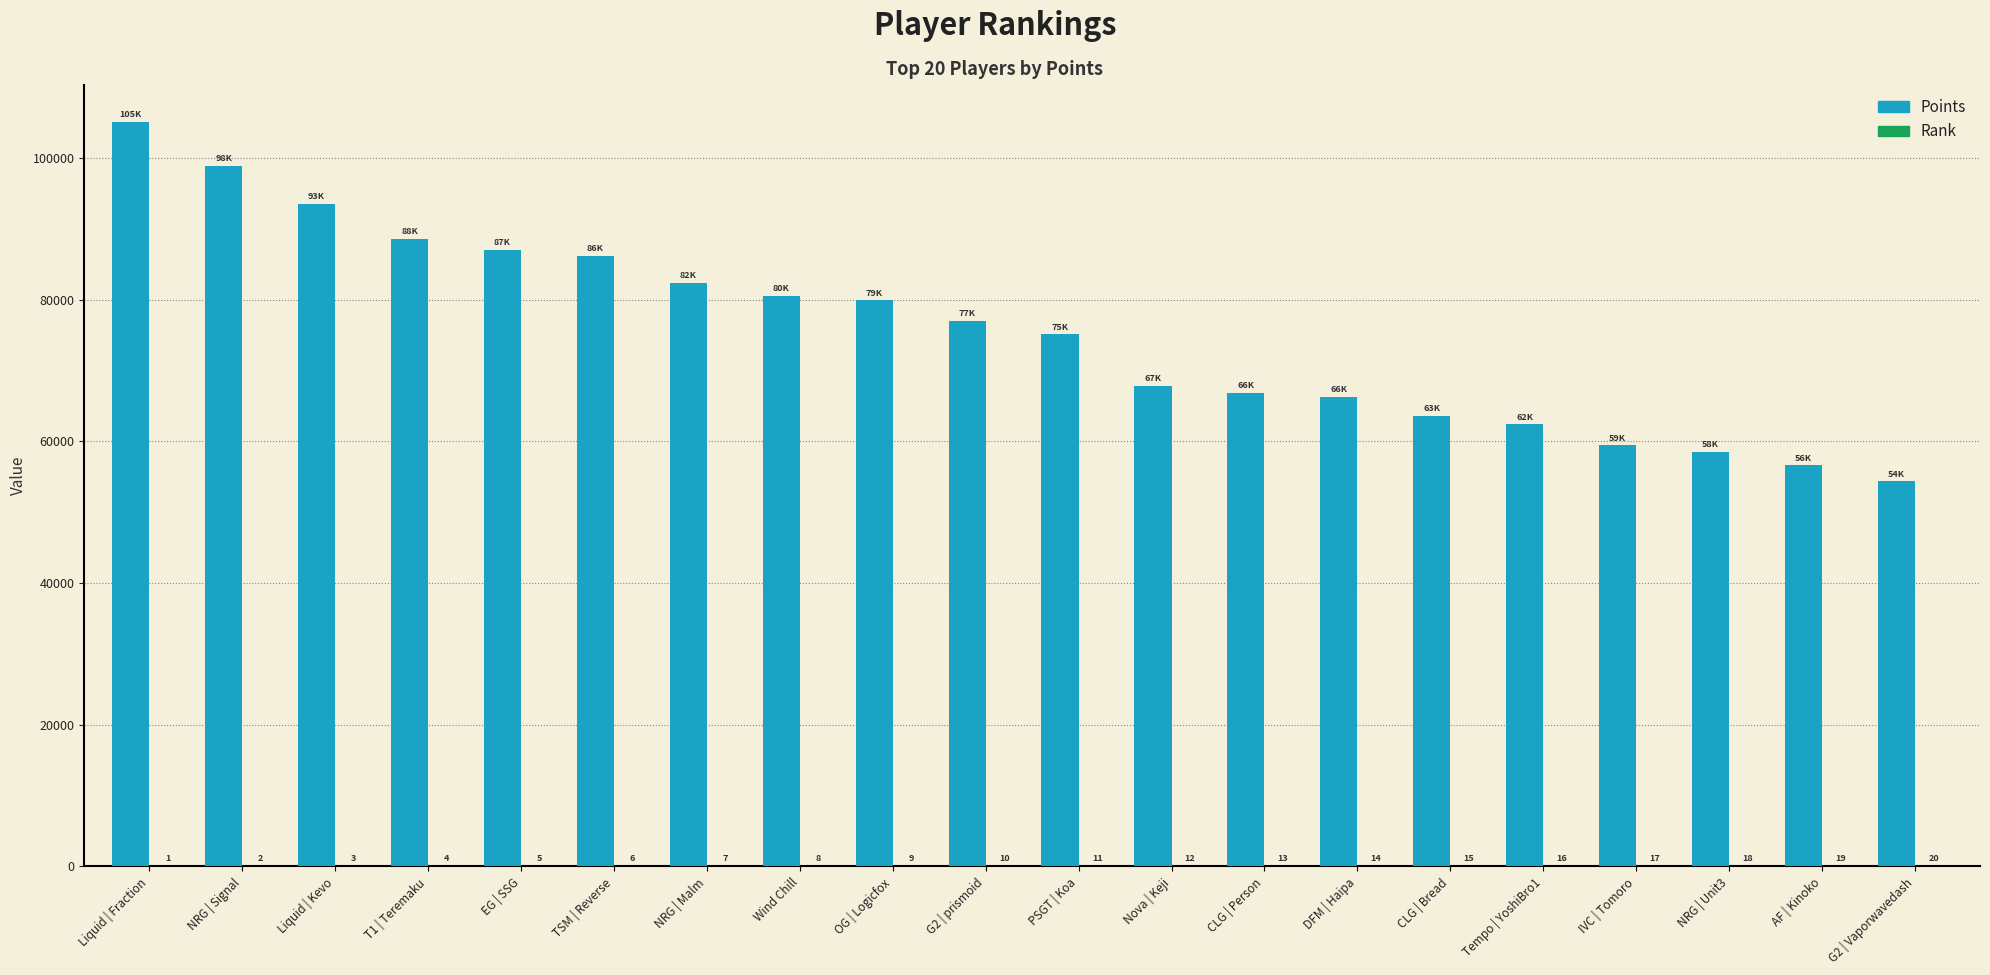

What is the difference between the Points values at T1 | Teremaku and Wind Chill?

8001